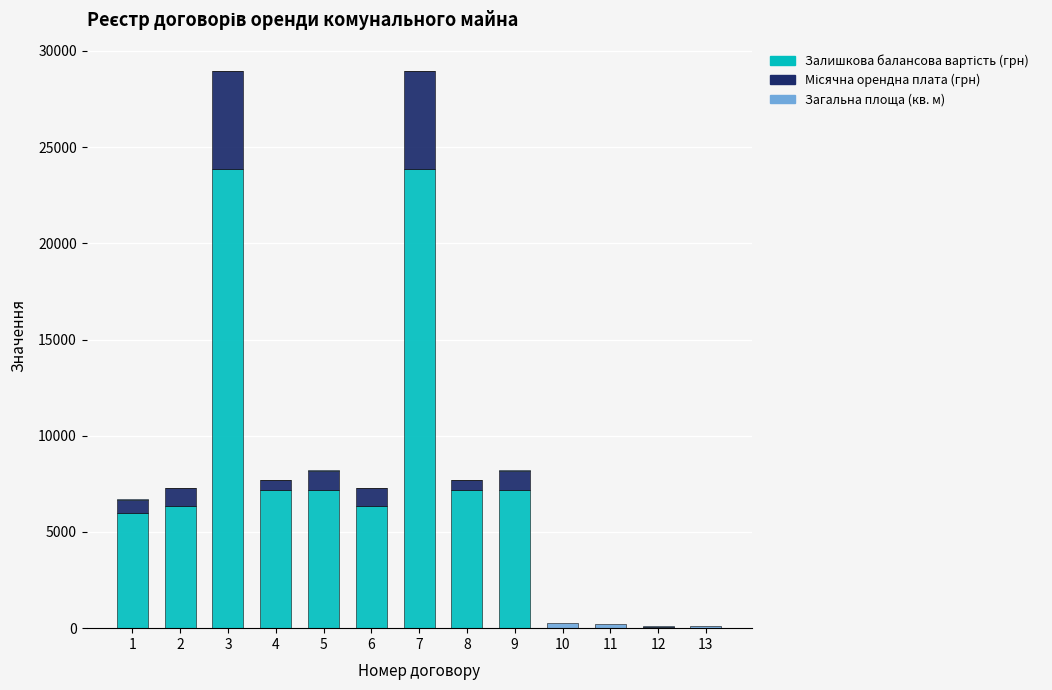

At which label does Місячна орендна плата (грн) first exceed 700?

2